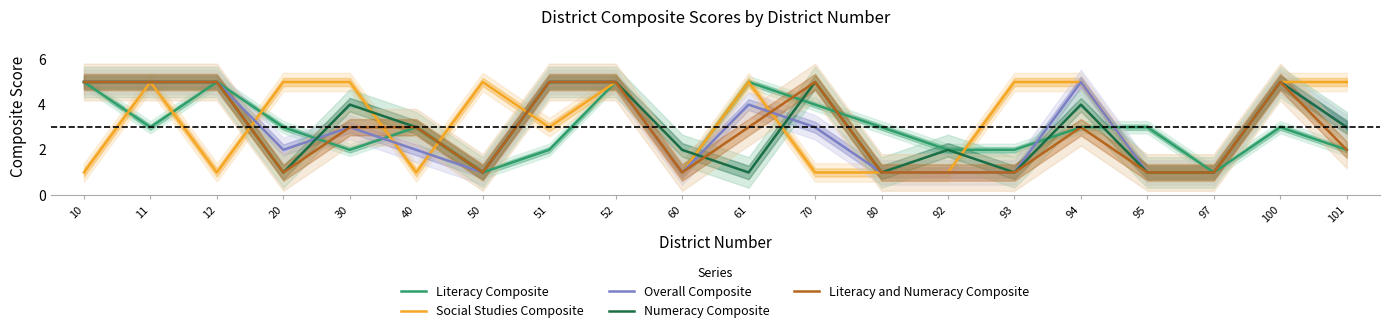

What is the average value of the Literacy and Numeracy Composite series?

3